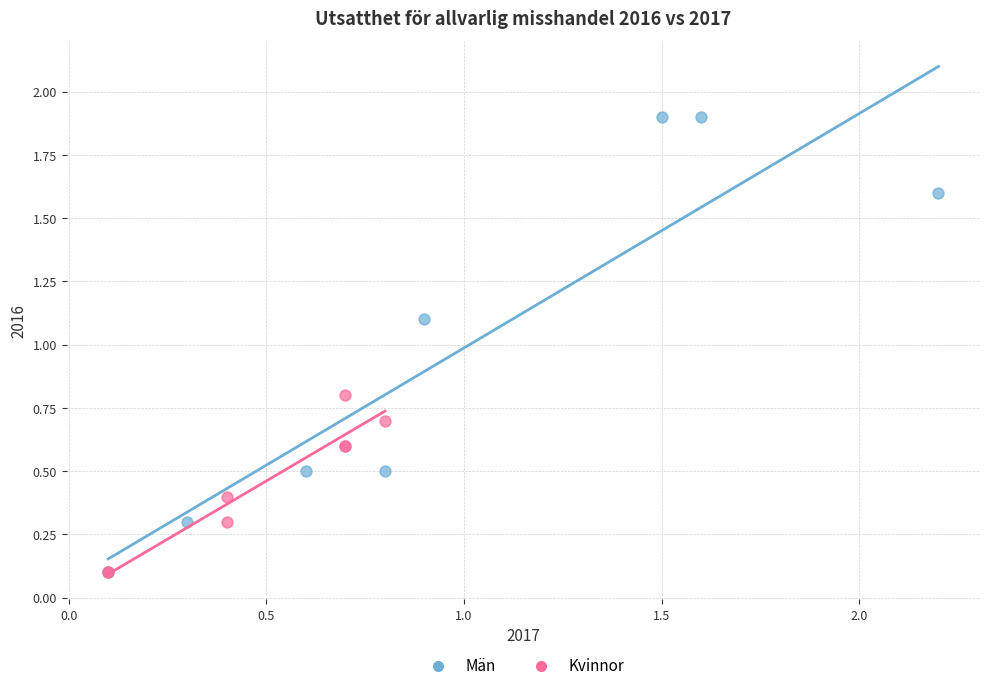

Which series reaches the maximum Y coordinate?

Män